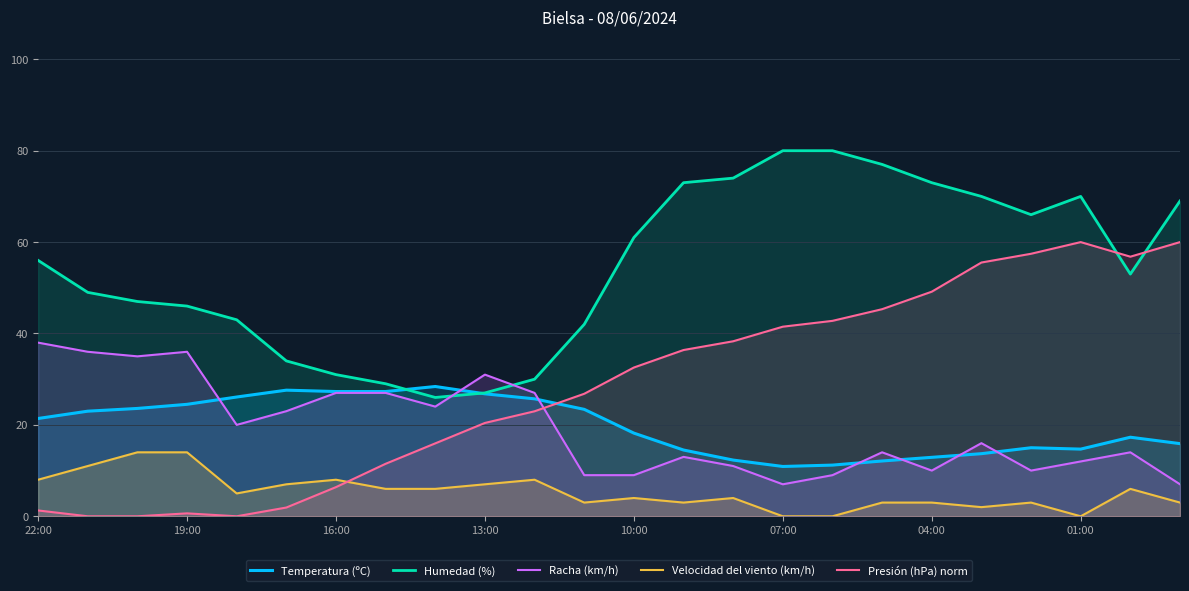

Reading left to right, transcribe all the data shown in this chart.

Temperatura (ºC): 21.4	23.0	23.6	24.5	26.1	27.6	27.3	27.3	28.4	26.8	25.7	23.4	18.2	14.5	12.3	10.9	11.2	12.1	12.9	13.7	15.0	14.7	17.3	15.9
Humedad (%): 56.0	49.0	47.0	46.0	43.0	34.0	31.0	29.0	26.0	27.0	30.0	42.0	61.0	73.0	74.0	80.0	80.0	77.0	73.0	70.0	66.0	70.0	53.0	69.0
Racha (km/h): 38.0	36.0	35.0	36.0	20.0	23.0	27.0	27.0	24.0	31.0	27.0	9.0	9.0	13.0	11.0	7.0	9.0	14.0	10.0	16.0	10.0	12.0	14.0	7.0
Velocidad del viento (km/h): 8.0	11.0	14.0	14.0	5.0	7.0	8.0	6.0	6.0	7.0	8.0	3.0	4.0	3.0	4.0	0.0	0.0	3.0	3.0	2.0	3.0	0.0	6.0	3.0
Presión (hPa) norm: 1.3	0.0	0.0	0.6	0.0	1.9	6.4	11.5	16.0	20.4	23.0	26.8	32.6	36.4	38.3	41.5	42.8	45.3	49.1	55.5	57.4	60.0	56.8	60.0